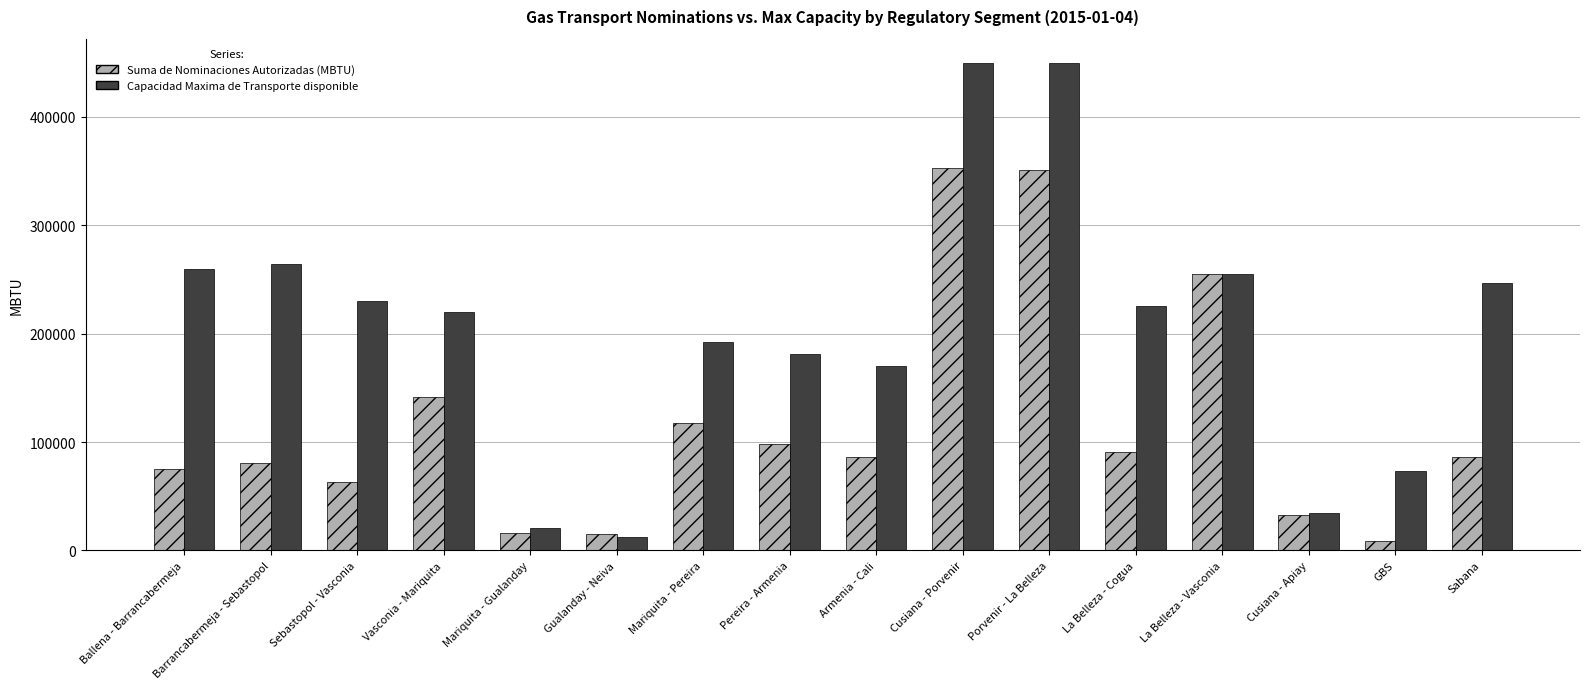

What is the label of the 6th bar from the right?

Porvenir - La Belleza